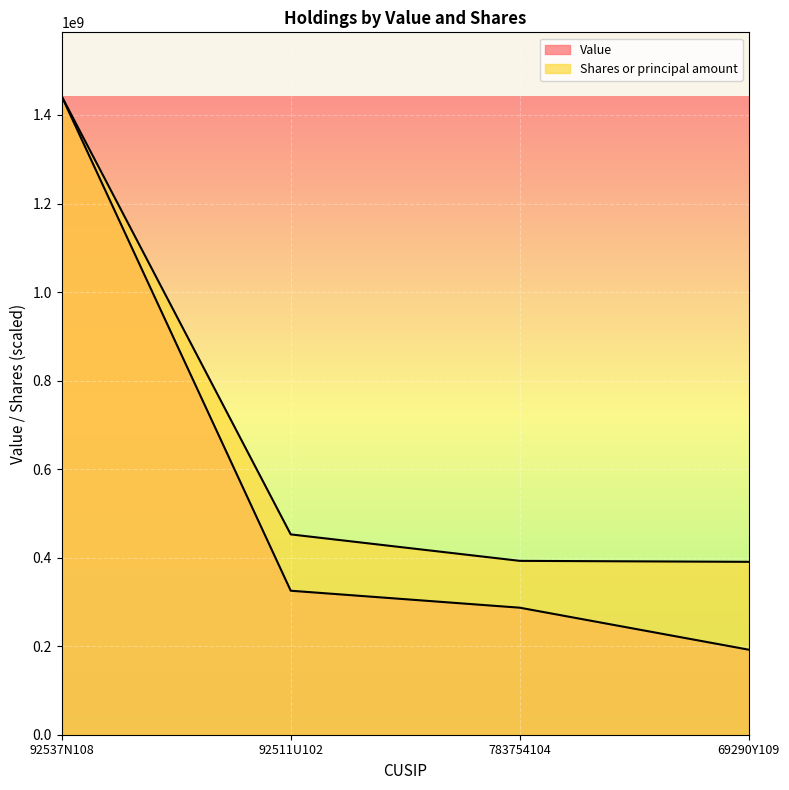

True or false: Shares or principal amount and Value intersect in this chart.

False